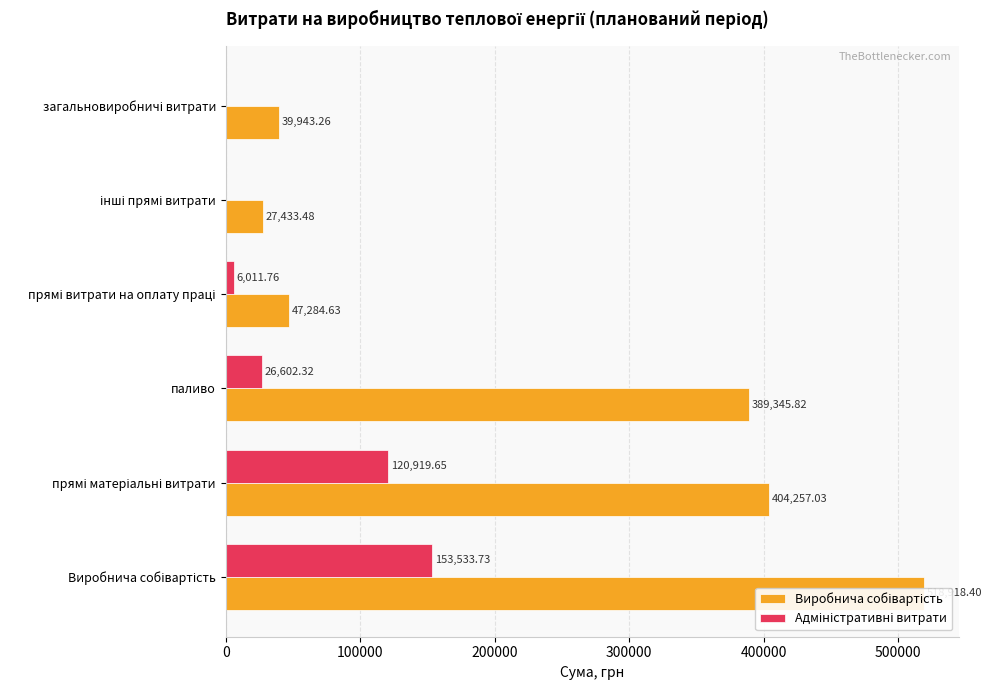

What is the maximum value shown in the chart?

518918.4